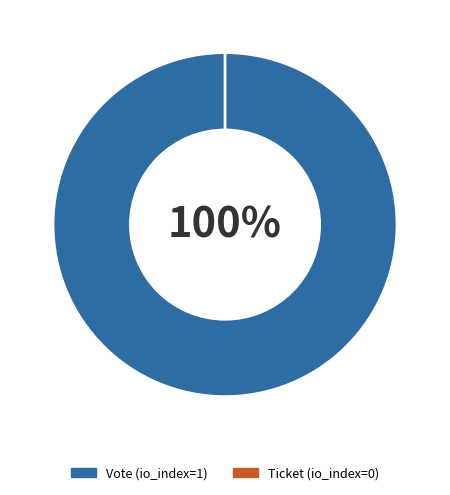

The Vote (io_index=1) slice represents 99% of the pie. True or false?

False